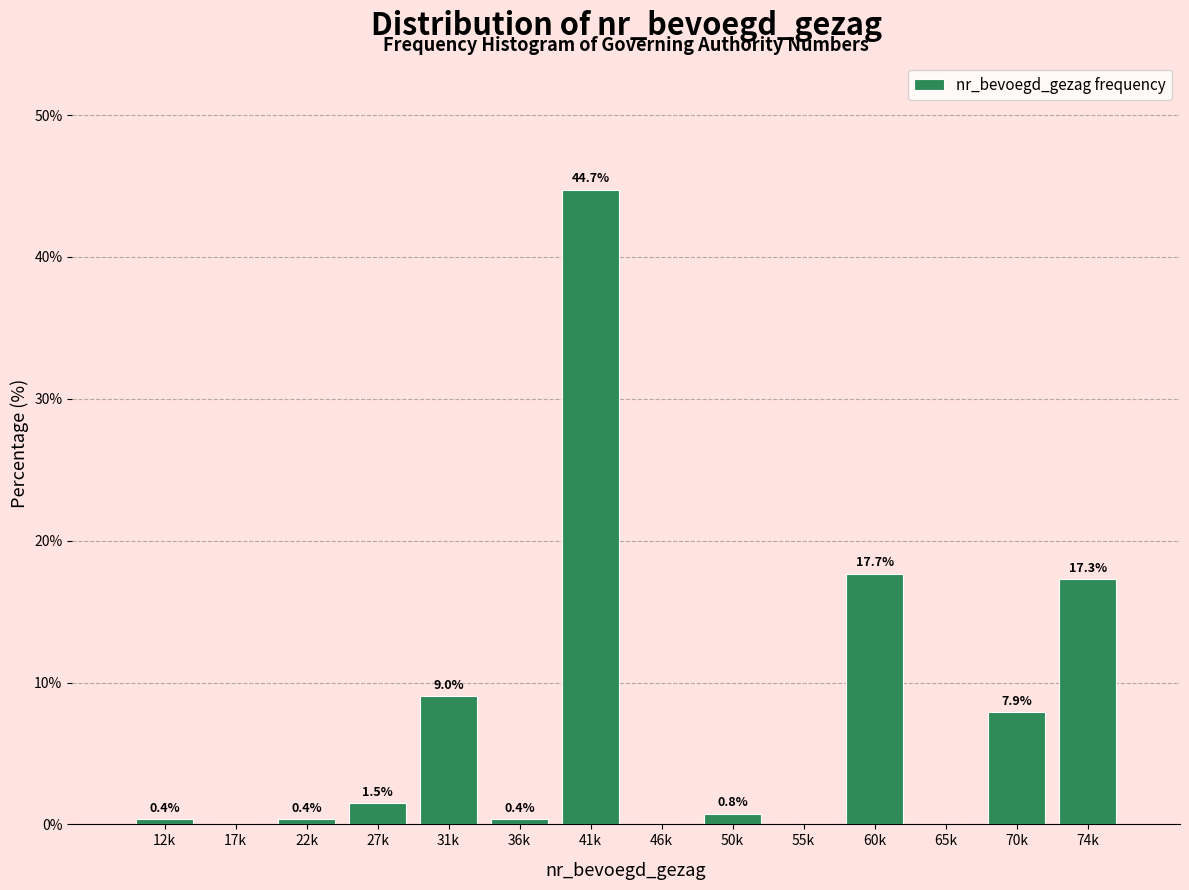

Reading right to left, list all the values displayed in this chart.

74k=17.3	70k=7.9	65k=0.0	60k=17.7	55k=0.0	50k=0.8	46k=0.0	41k=44.7	36k=0.4	31k=9.0	27k=1.5	22k=0.4	17k=0.0	12k=0.4